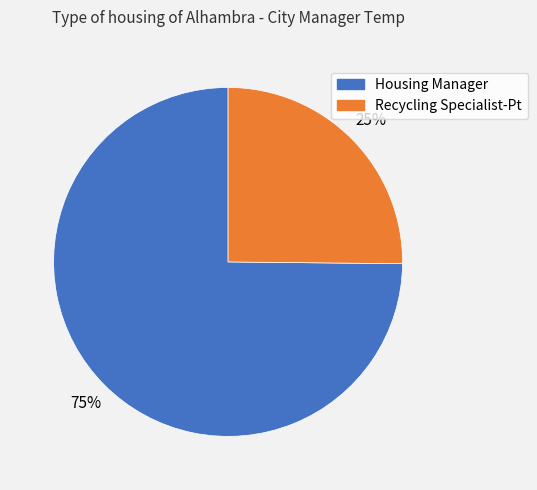

Combined, do Housing Manager and Recycling Specialist-Pt account for over 50%?

Yes